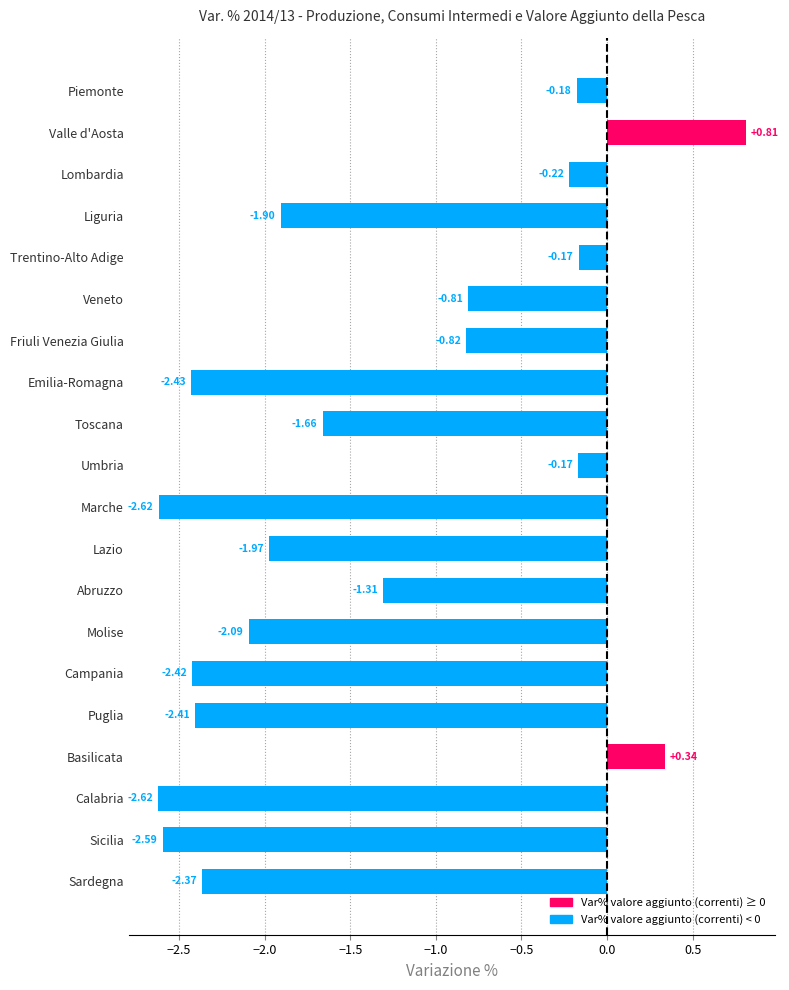

What is the label of the 11th bar from the top?

Marche